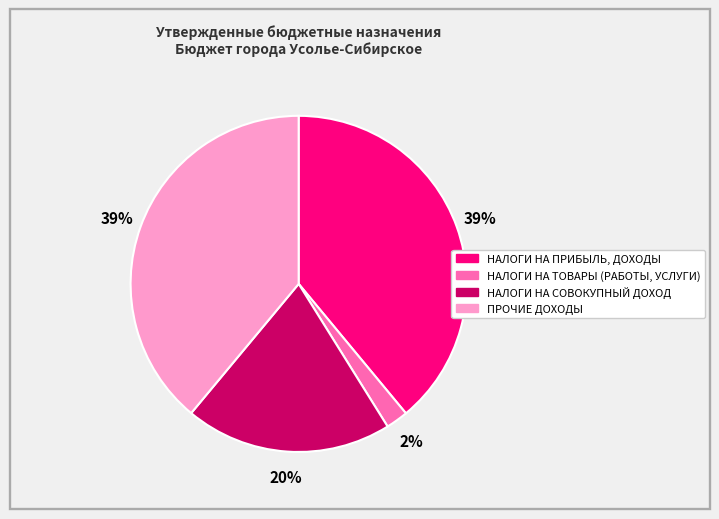

Approximately how many times larger is the value at НАЛОГИ НА СОВОКУПНЫЙ ДОХОД compared to НАЛОГИ НА ПРИБЫЛЬ, ДОХОДЫ?

0.5